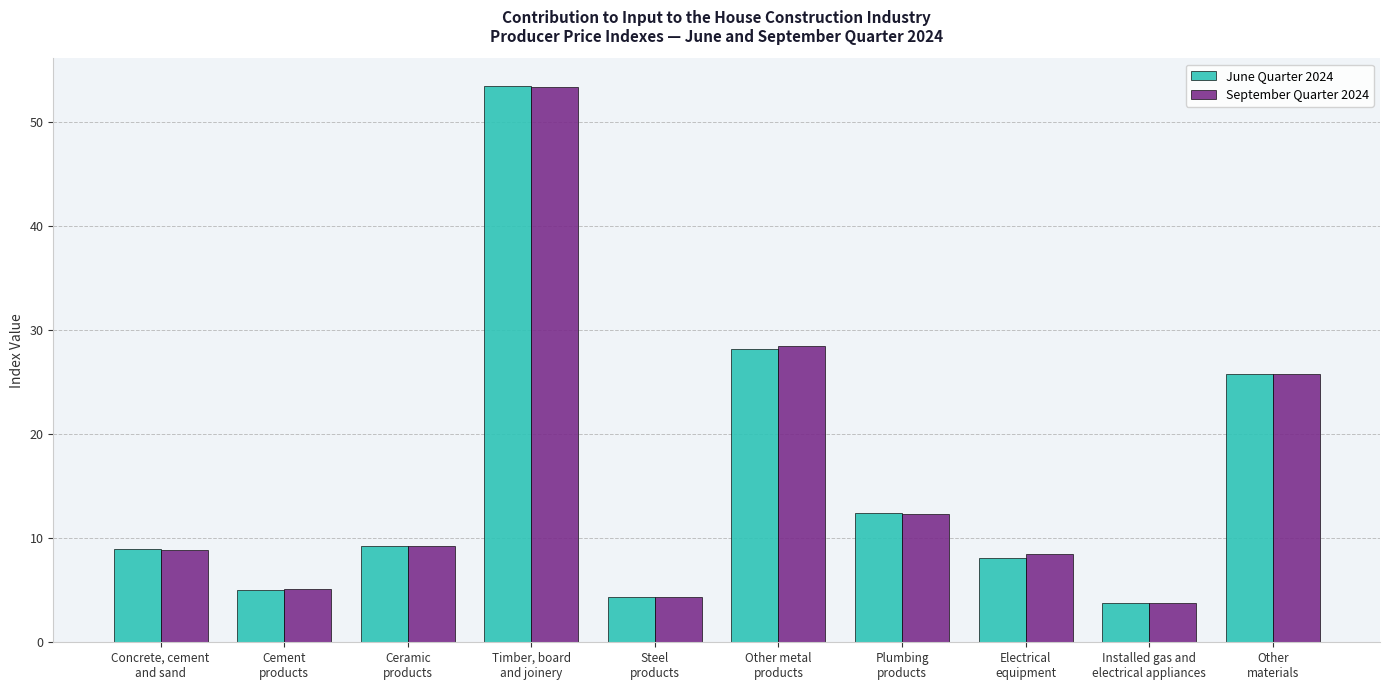

Which series has the widest spread of values?

June Quarter 2024